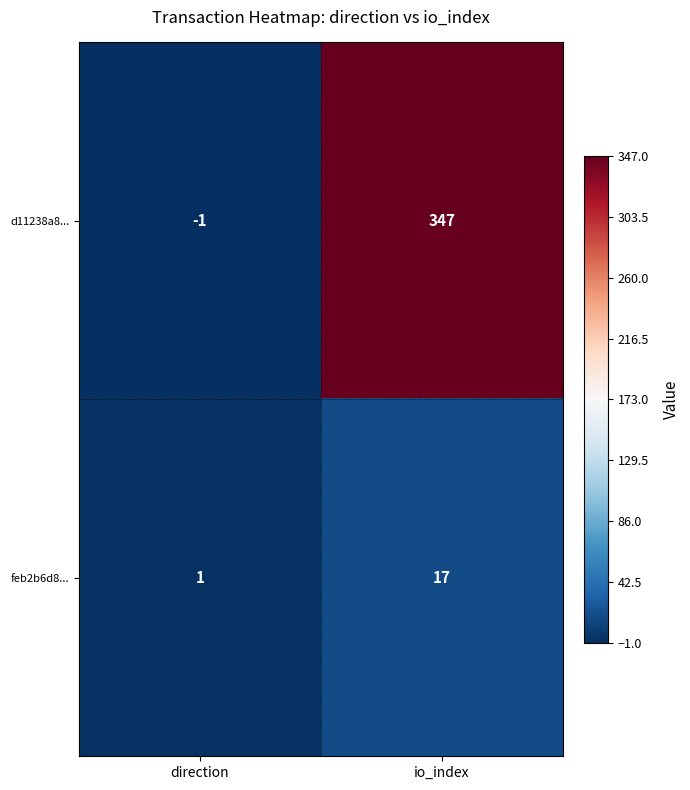

List the series in order of their overall mean, highest first.

d11238a8..., feb2b6d8...